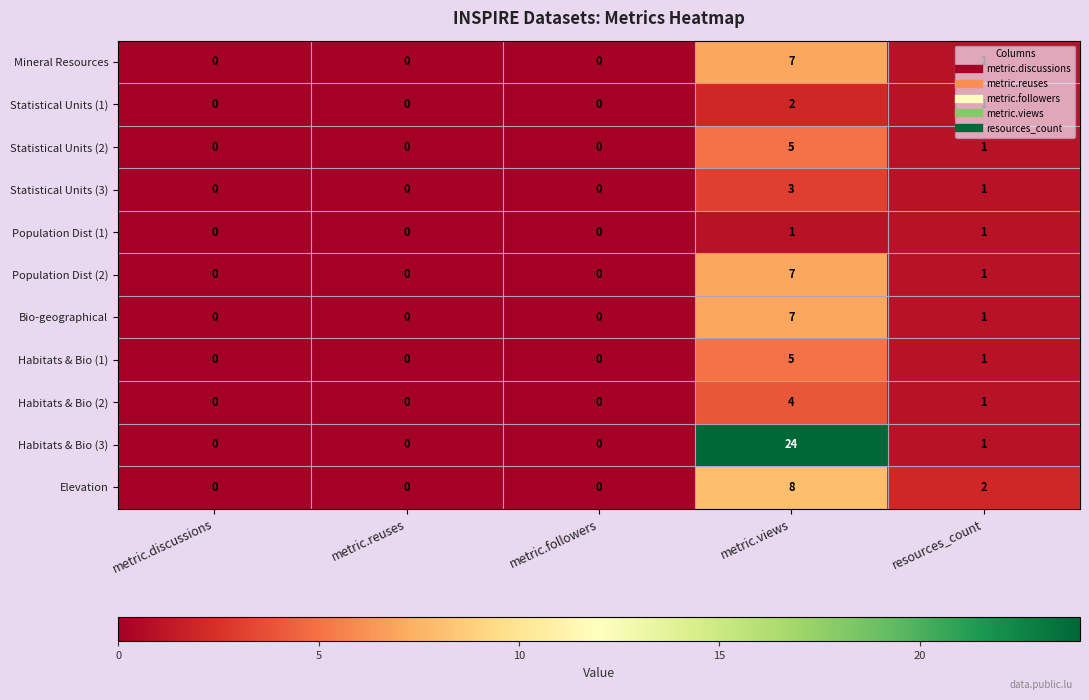

How many distinct data groups are displayed?

11